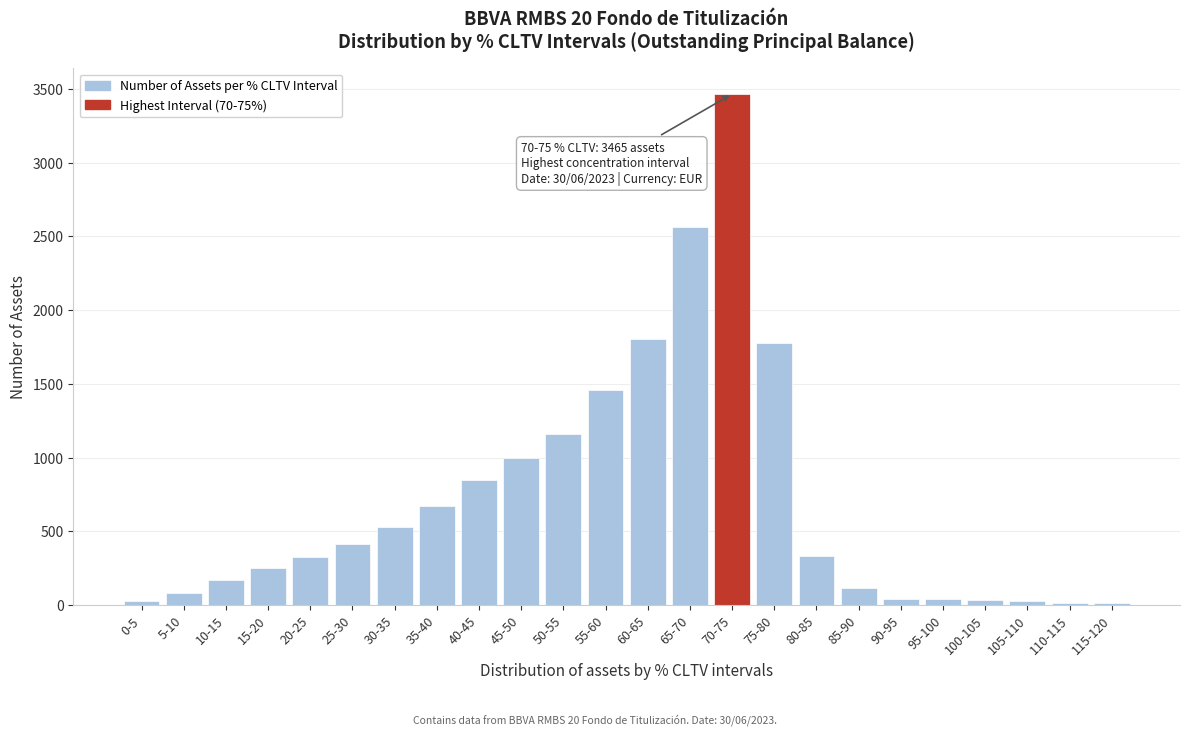

What is the maximum value shown in the chart?

3465